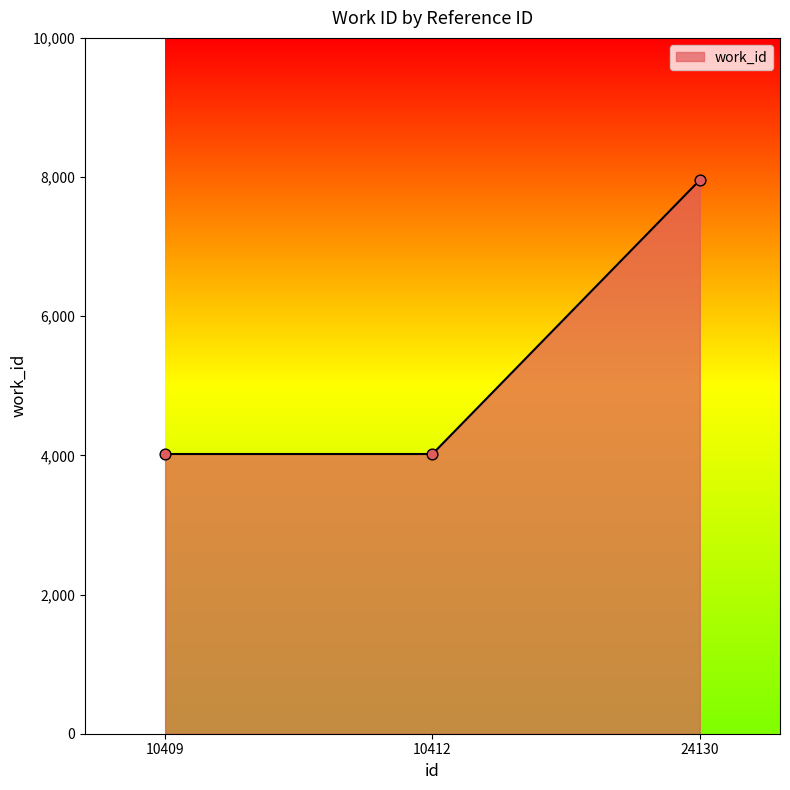

Which has a higher value, 24130 or 10412?

24130